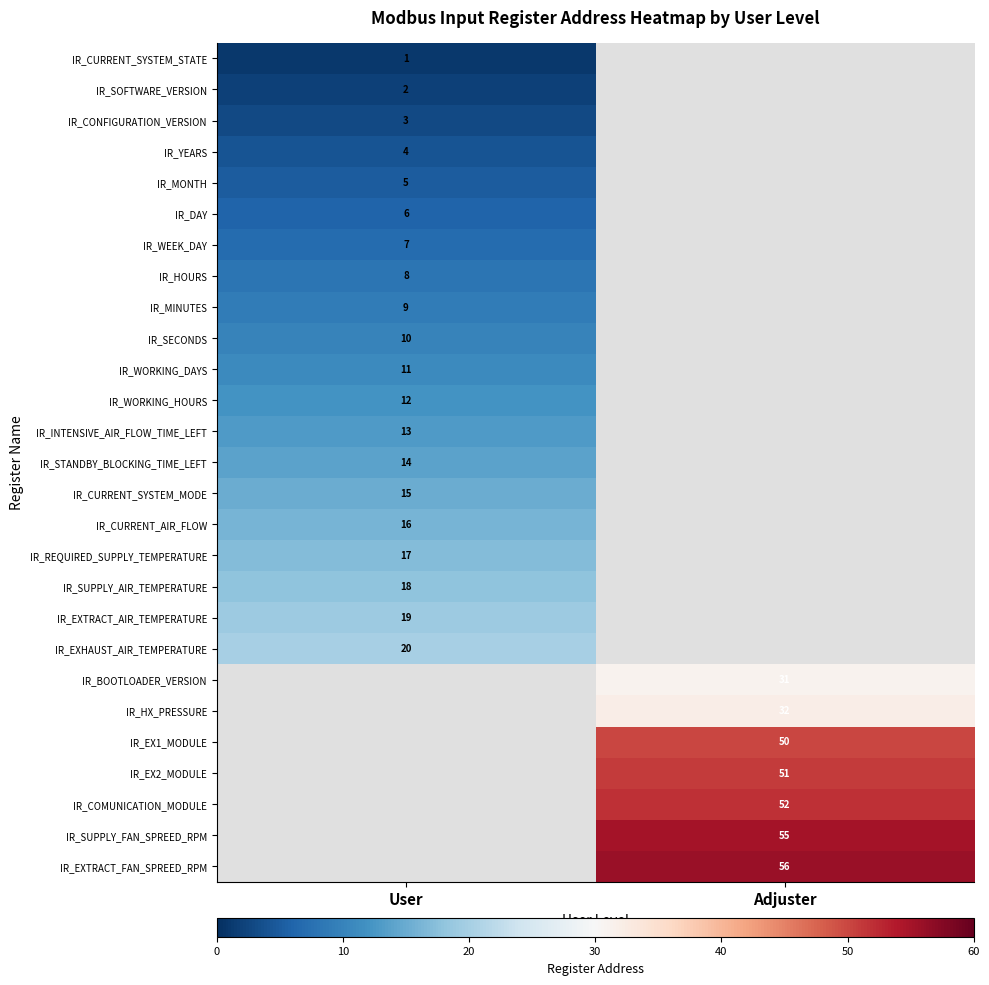

True or false: IR_STANDBY_BLOCKING_TIME_LEFT has a value of 14 at User.

True